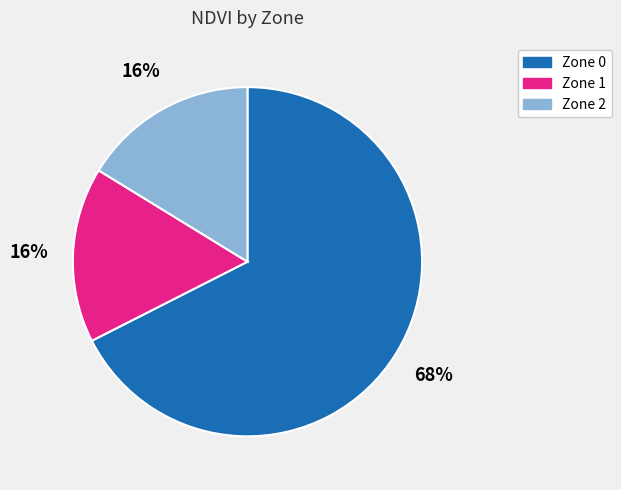

To the nearest percent, what portion does Zone 2 represent?

16%